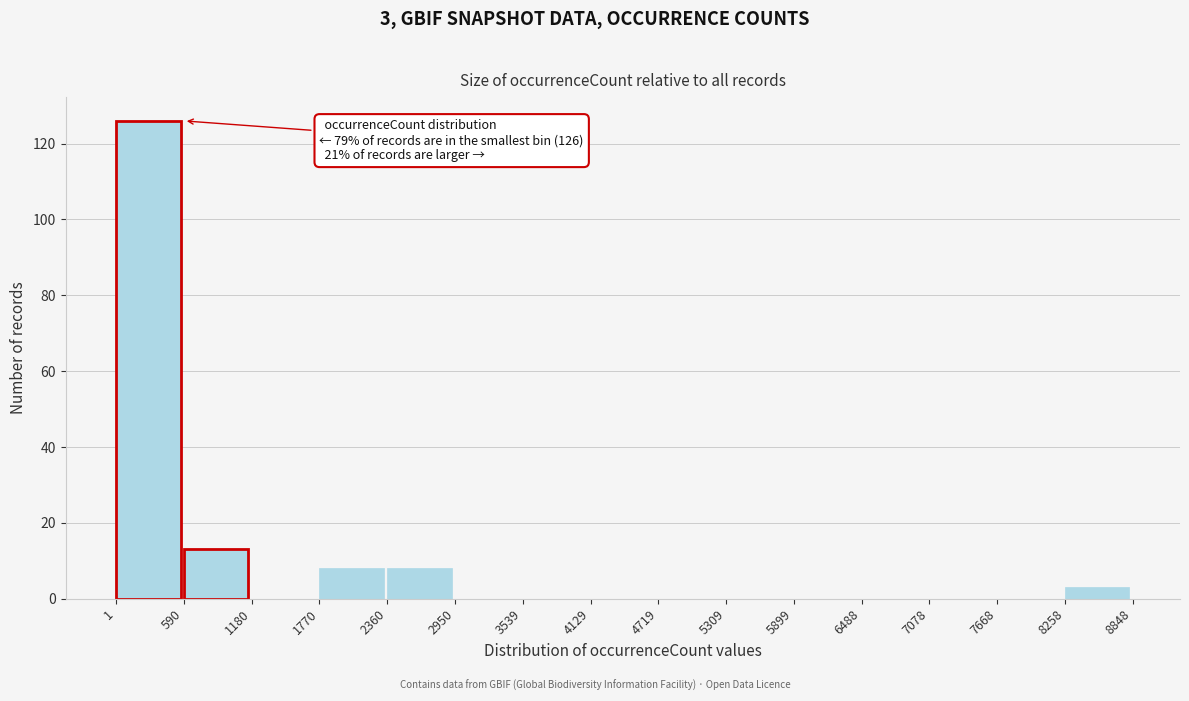

Which range on the x-axis has the tallest bar?

1 to 590